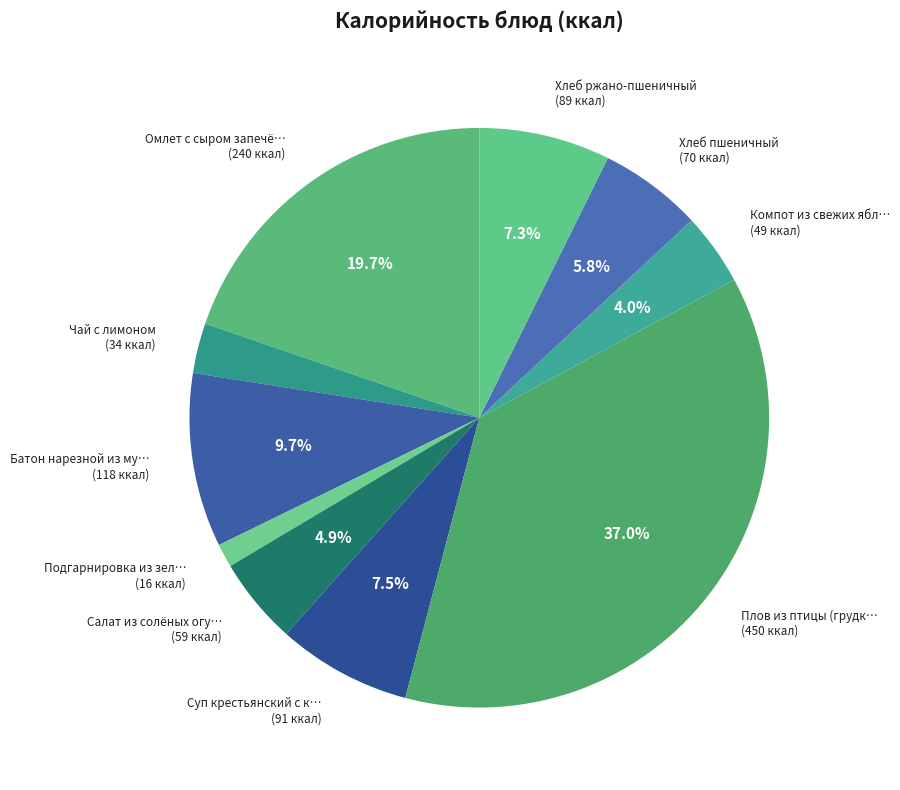

How many segments does this pie chart have?

10